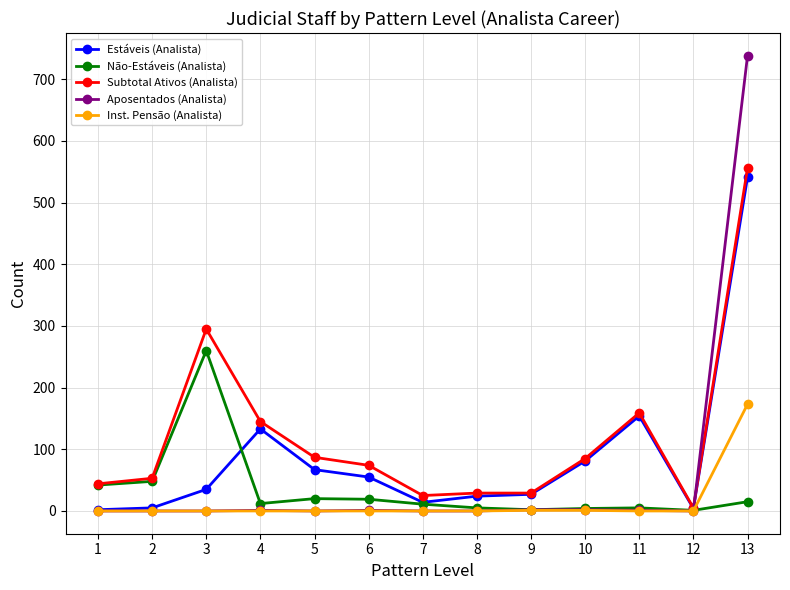

Rank the series by their average value, from highest to lowest.

Subtotal Ativos (Analista), Estáveis (Analista), Aposentados (Analista), Não-Estáveis (Analista), Inst. Pensão (Analista)